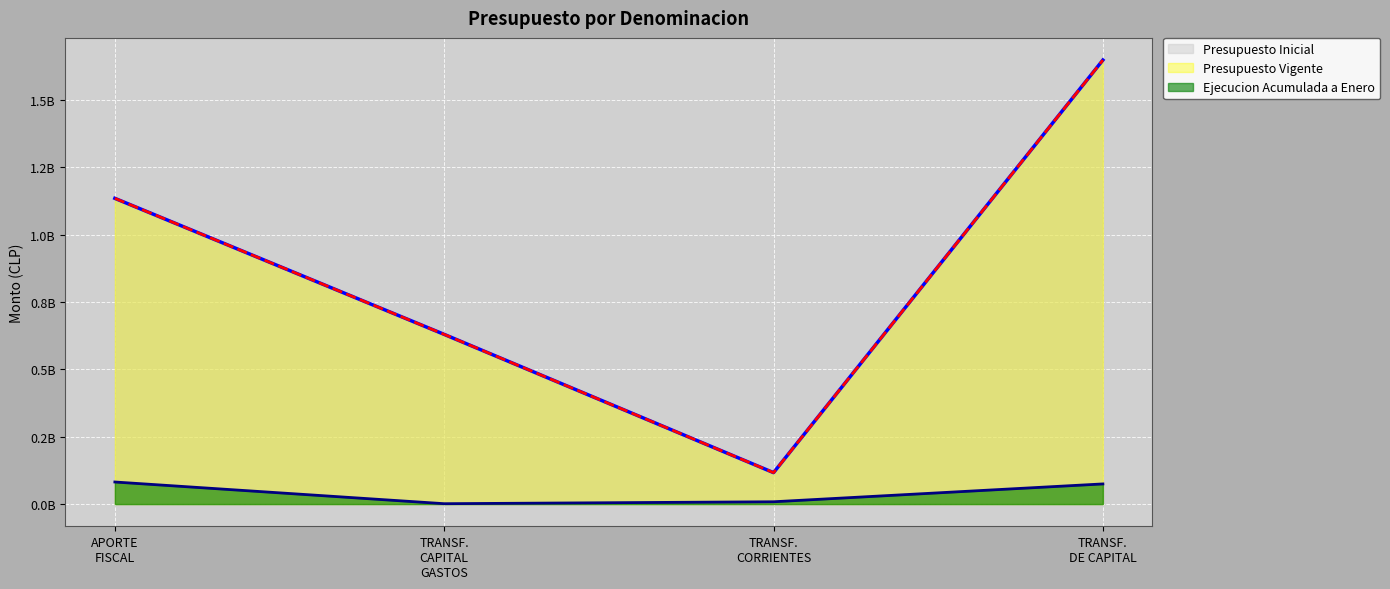

Read the Ejecucion Acumulada a Enero value at TRANSF. DE CAPITAL.

74846063